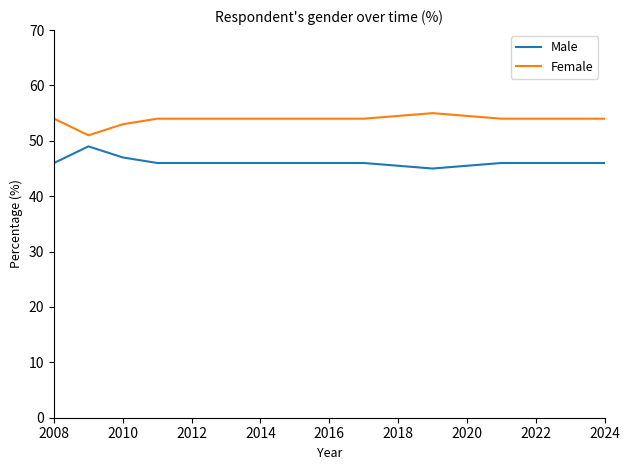

Which series has the largest total across all categories?

Female